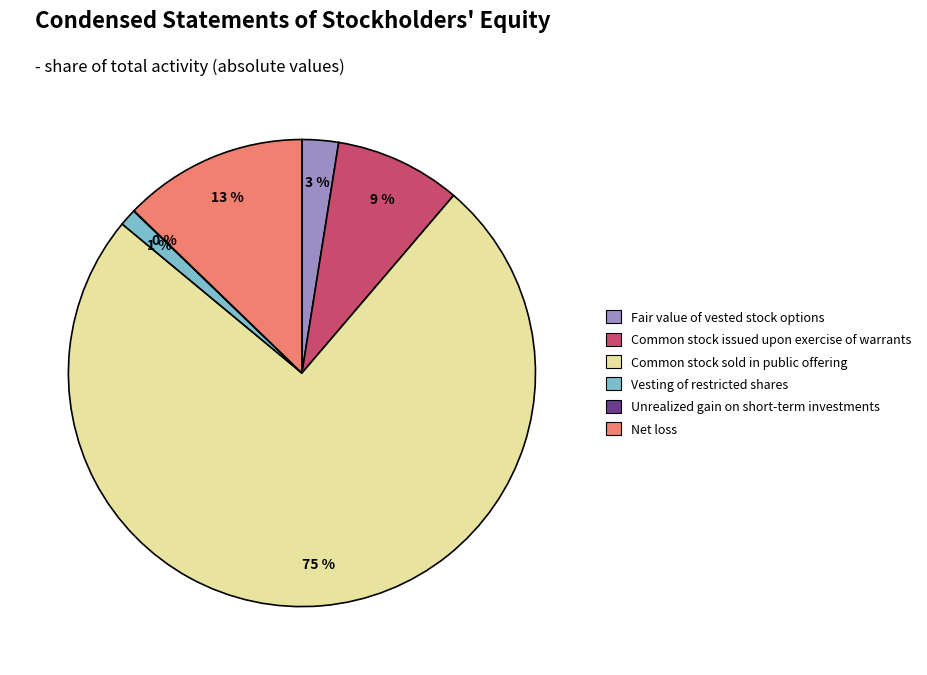

Which category has the biggest portion of the pie?

Common stock sold in public offering